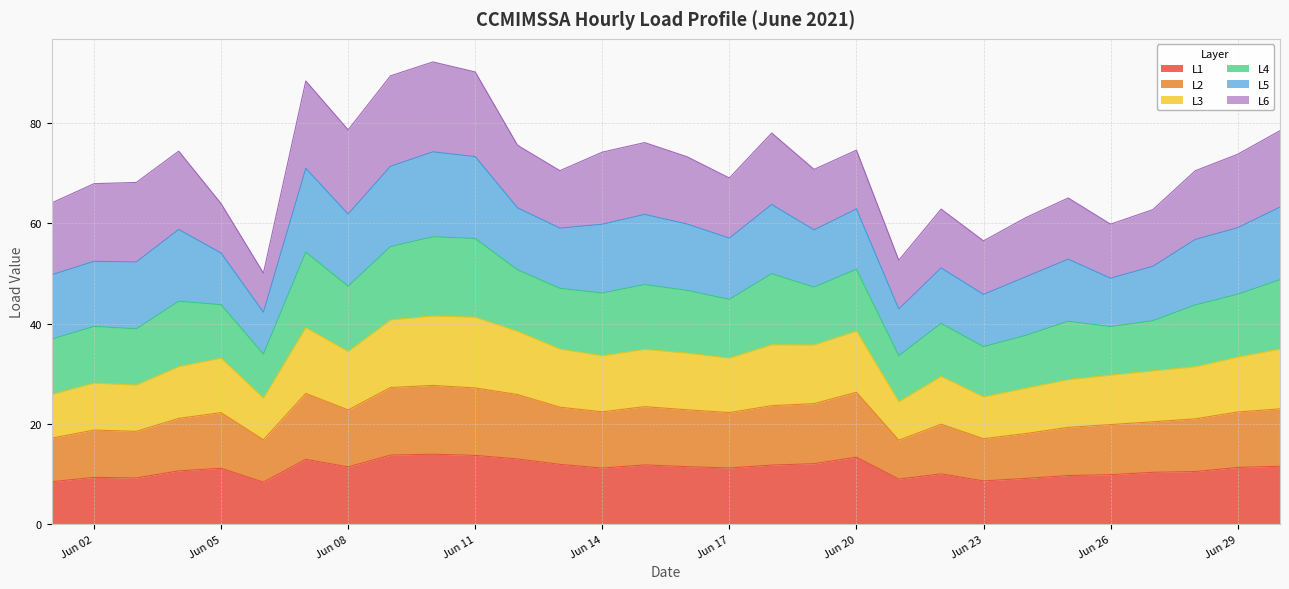

At how many categories does at least one series exceed 14?

30